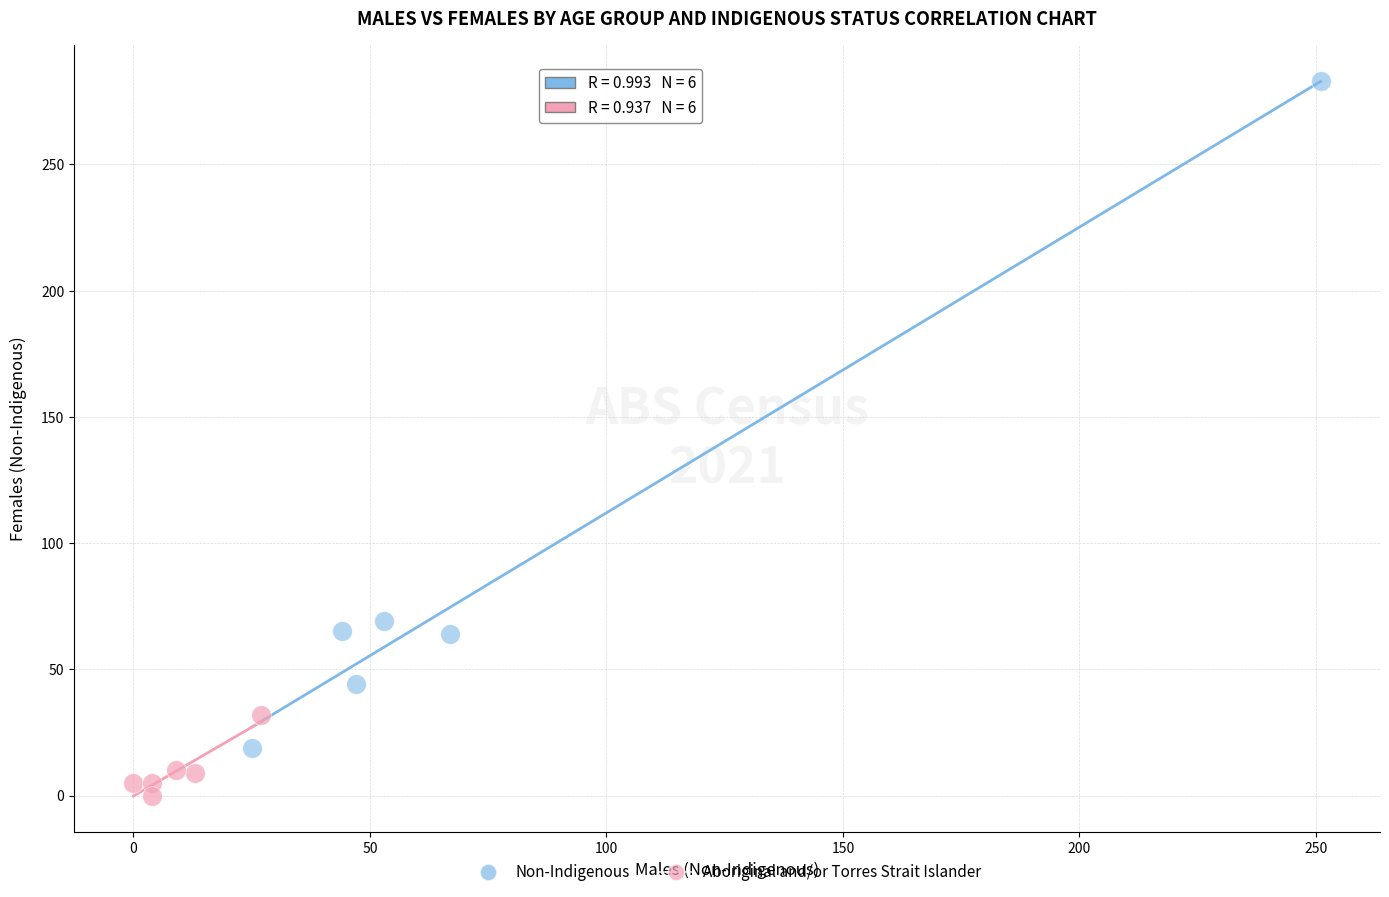

Which series has the widest spread of Y values?

Non-Indigenous